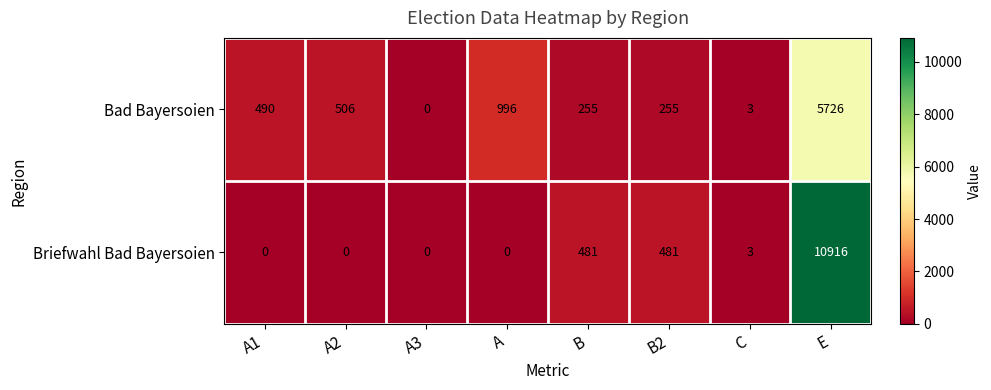

At which category is the sum across all series the highest?

E